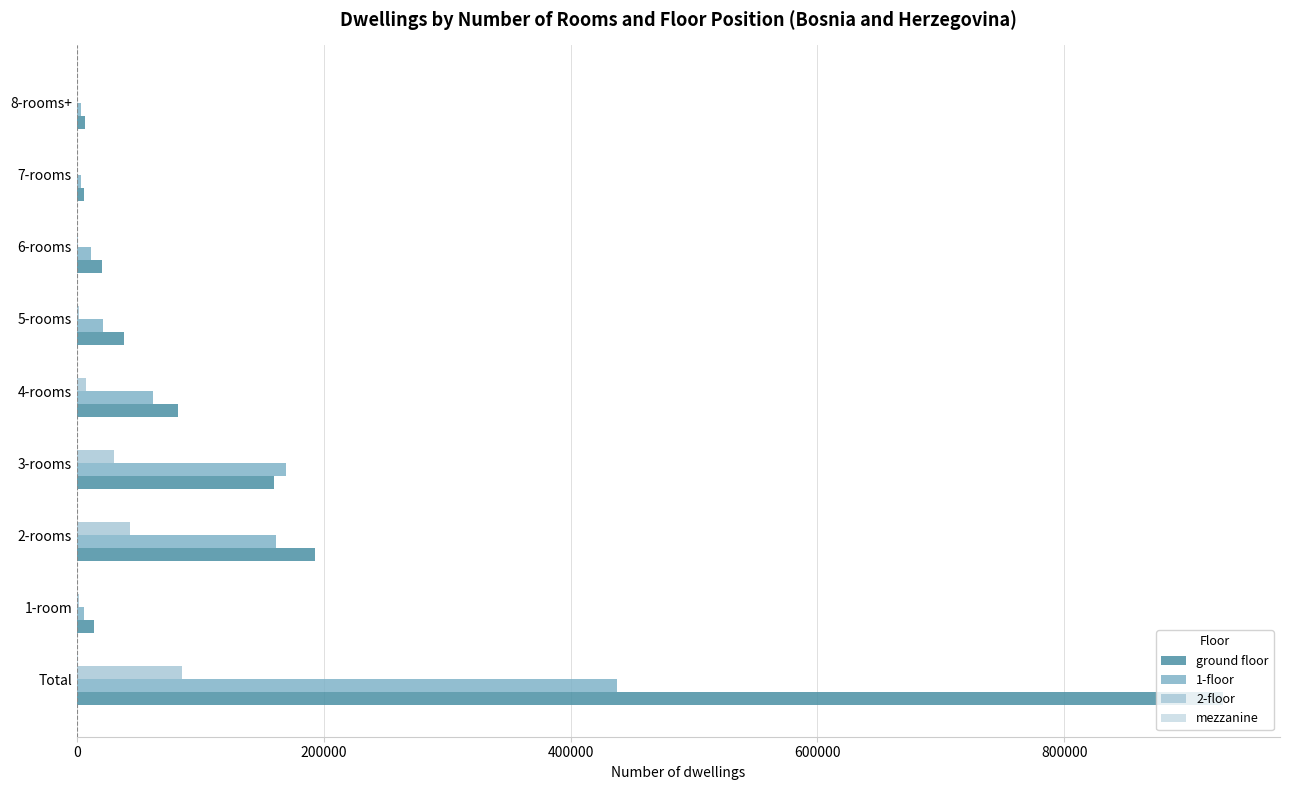

At which label does 1-floor reach its peak?

Total